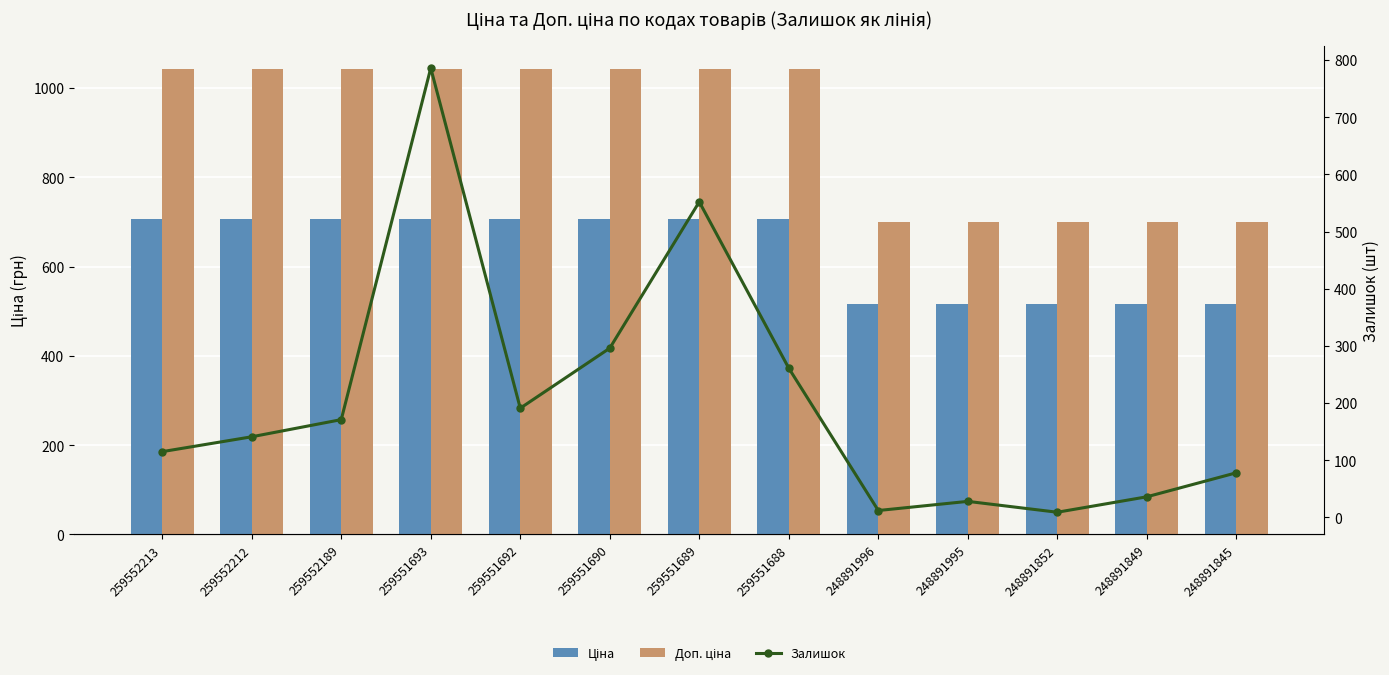

List the labels in order of Доп. ціна value, smallest first.

248891996, 248891995, 248891852, 248891849, 248891845, 259552213, 259552212, 259552189, 259551693, 259551692, 259551690, 259551689, 259551688